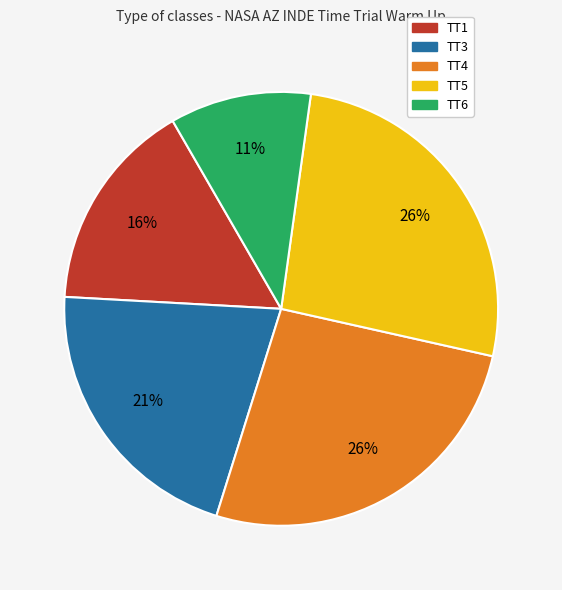

Count the number of slices in the pie.

5